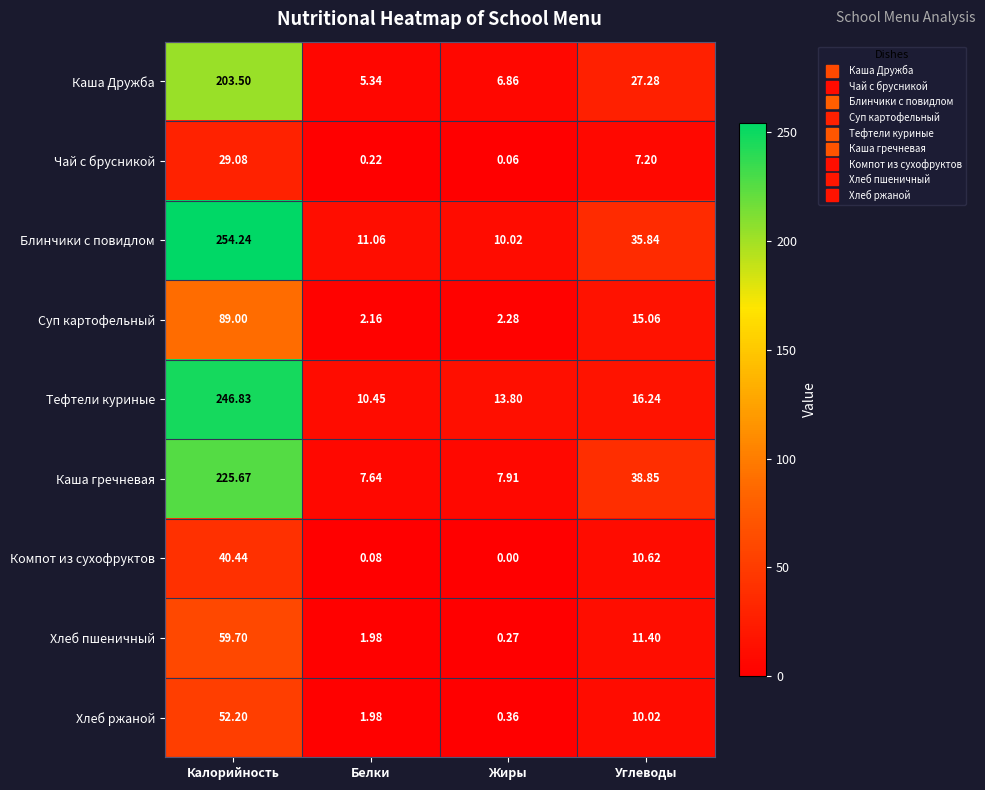

What is the total value across all series at Калорийность?

1200.7